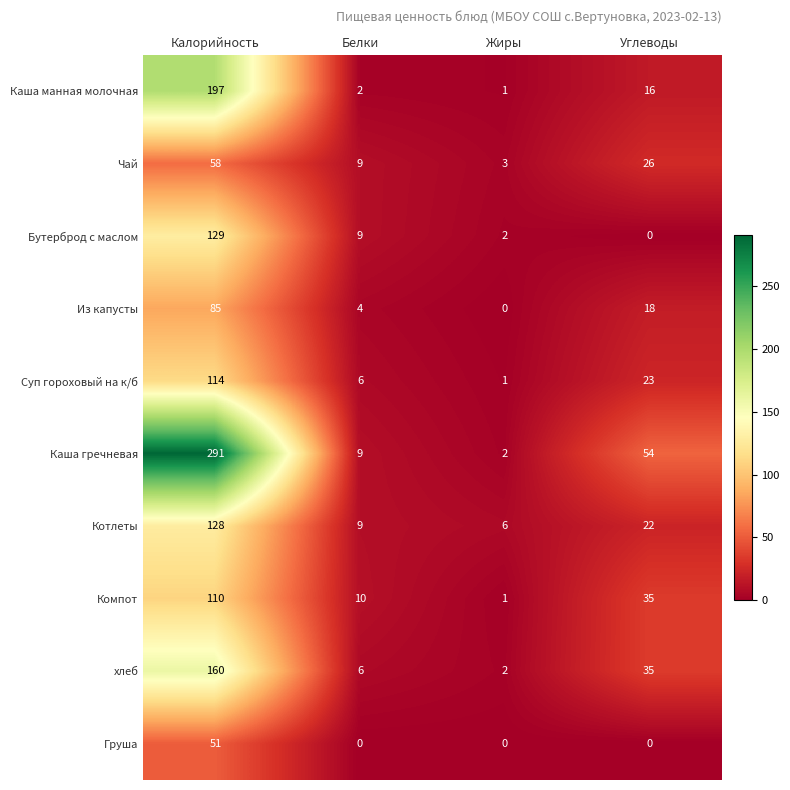

At which category is the sum across all series the highest?

Калорийность